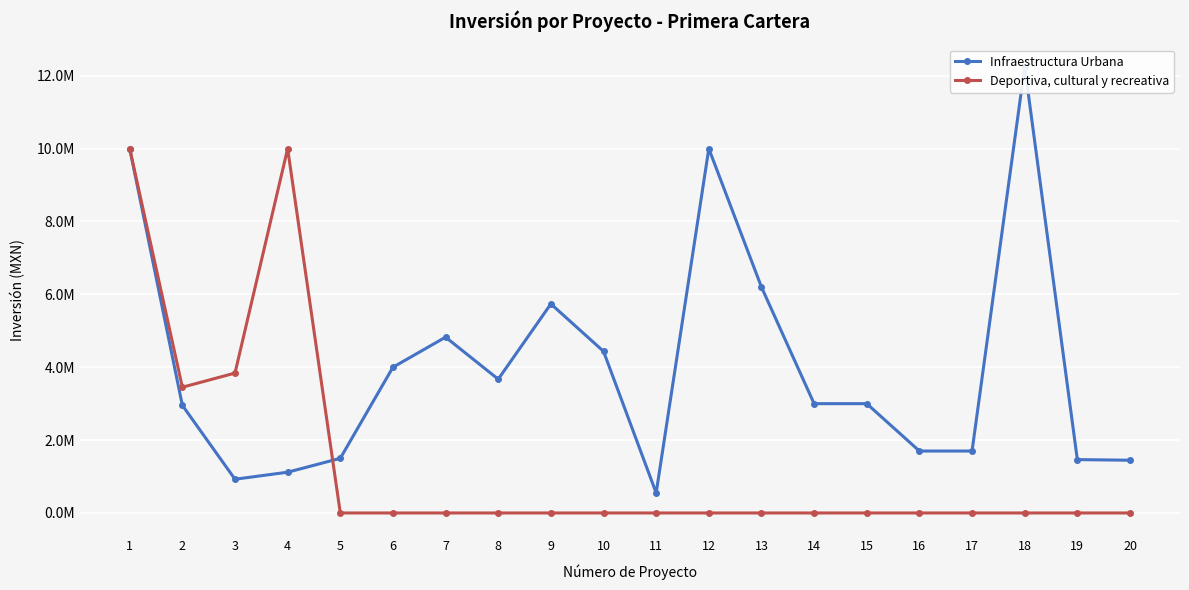

What is the total value across all series at 16?

1700000.0